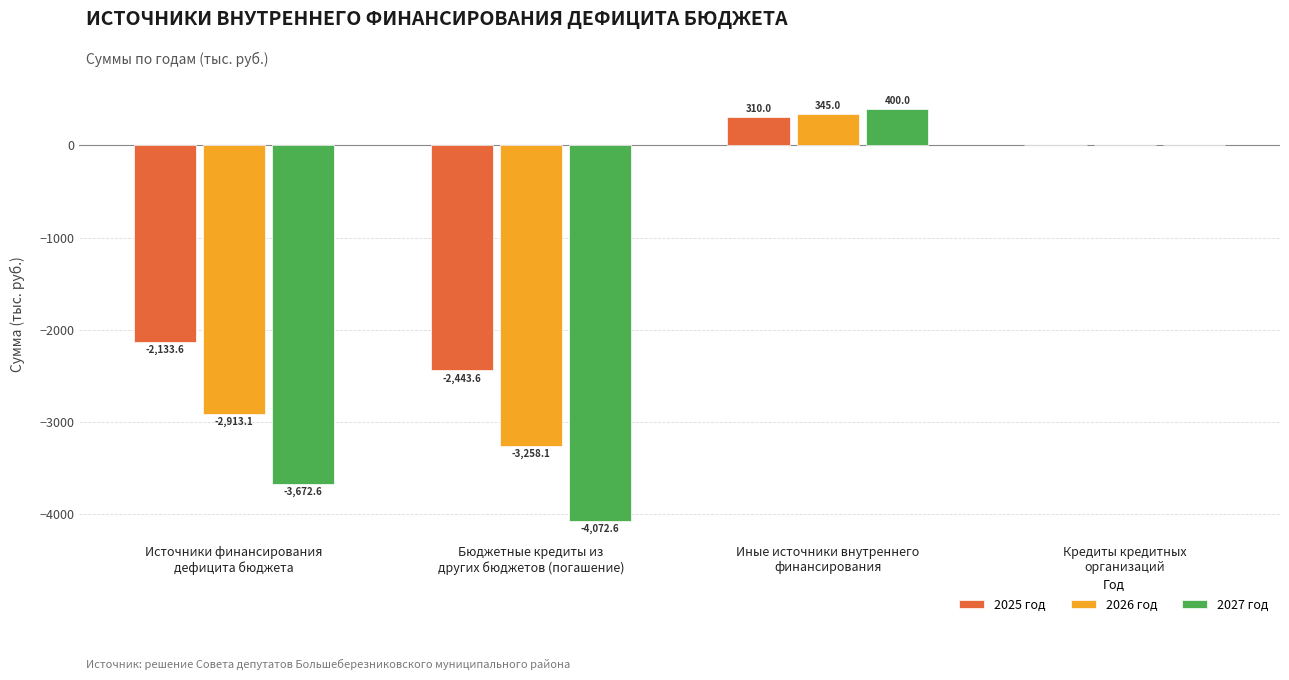

What is the greatest value displayed?

400.0